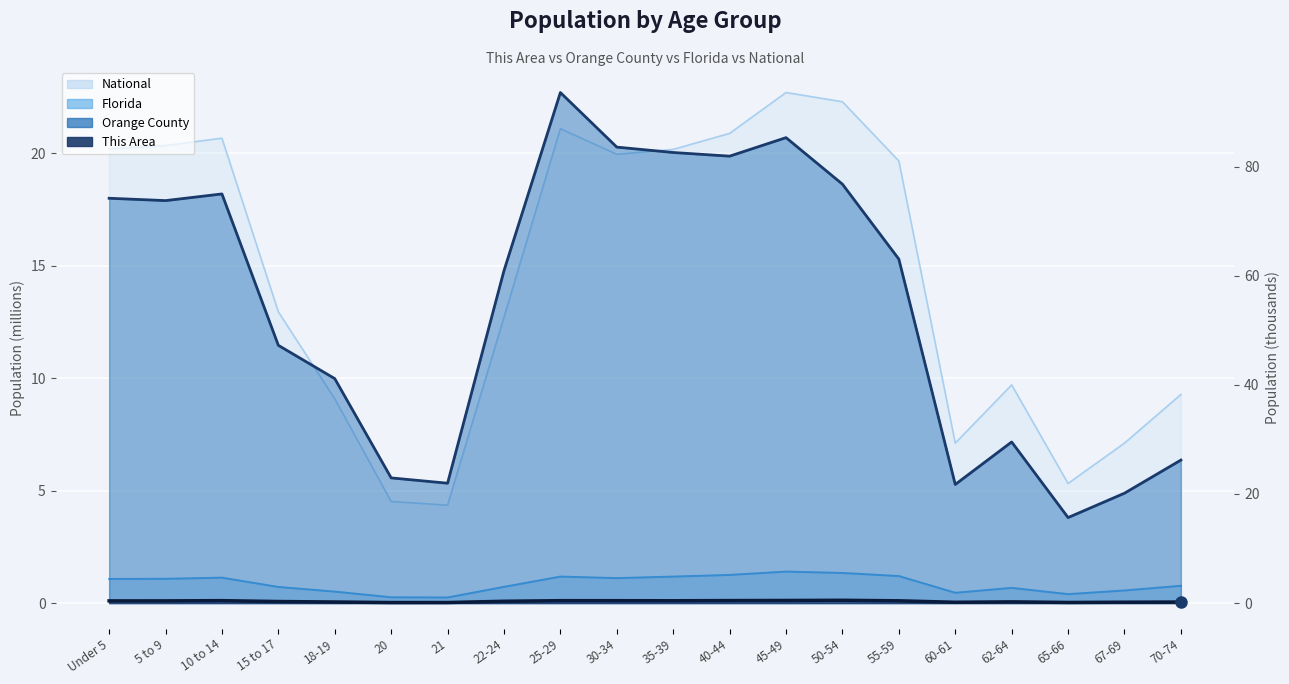

List the labels in order of This Area value, largest first.

50-54, 45-49, 40-44, 10 to 14, 25-29, 30-34, 35-39, 55-59, 5 to 9, Under 5, 22-24, 15 to 17, 62-64, 18-19, 70-74, 67-69, 60-61, 65-66, 21, 20